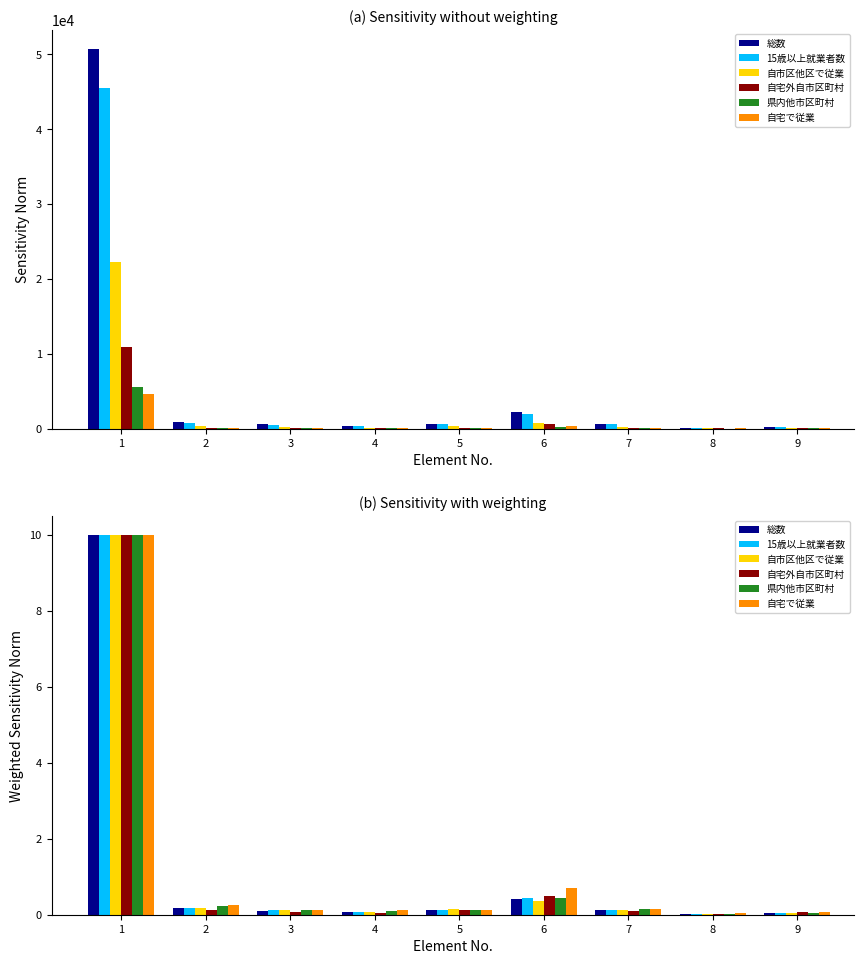

Reading right to left, extract all data points from this chart.

総数: 0.0	0.0	0.1	0.4	0.1	0.1	0.1	0.2	10.0
15歳以上就業者数: 0.1	0.0	0.1	0.4	0.1	0.1	0.1	0.2	10.0
自市区他区で従業: 0.0	0.0	0.1	0.4	0.1	0.1	0.1	0.2	10.0
自宅外自市区町村: 0.1	0.0	0.1	0.5	0.1	0.0	0.1	0.1	10.0
県内他市区町村: 0.0	0.0	0.2	0.4	0.1	0.1	0.1	0.2	10.0
自宅で従業: 0.1	0.0	0.1	0.7	0.1	0.1	0.1	0.3	10.0